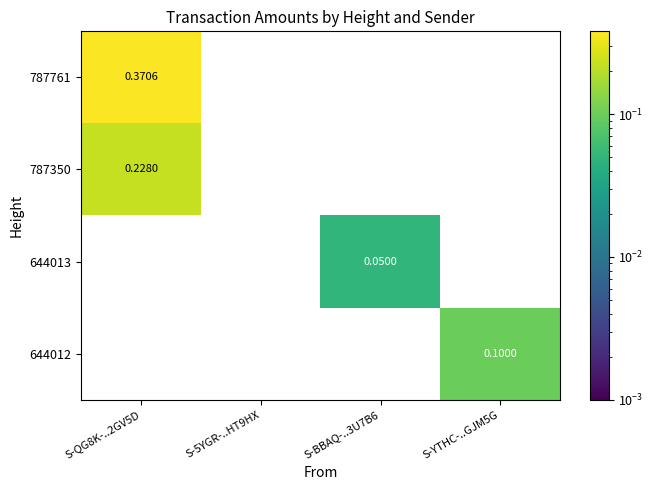

Count the number of categories in the chart.

4